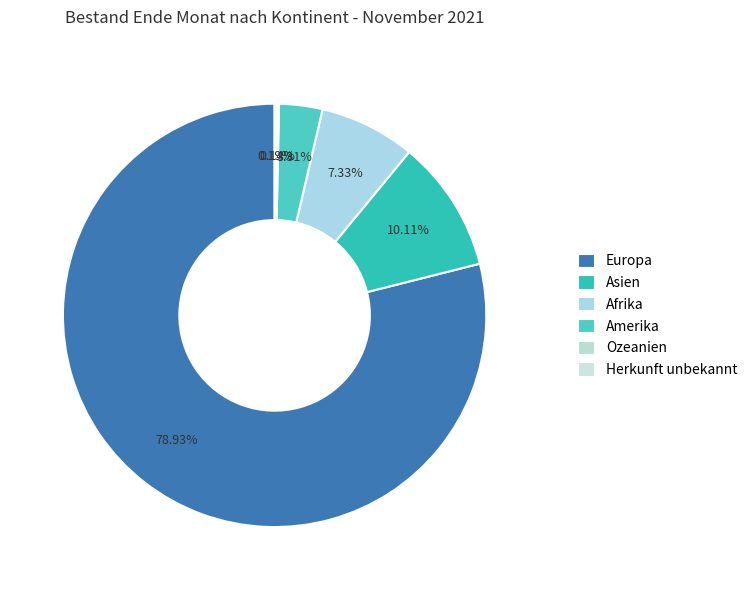

To the nearest percent, what is the combined percentage of Ozeanien and Amerika?

3%